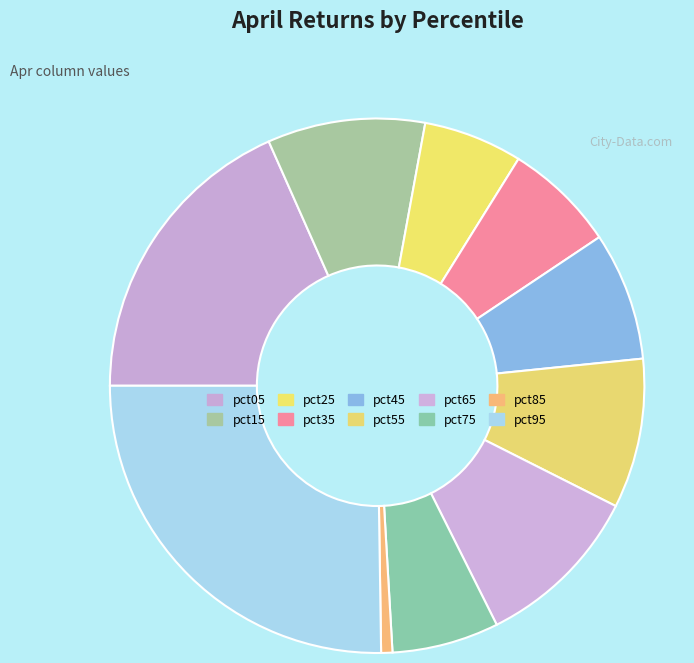

What is the smallest slice in the pie chart?

pct85